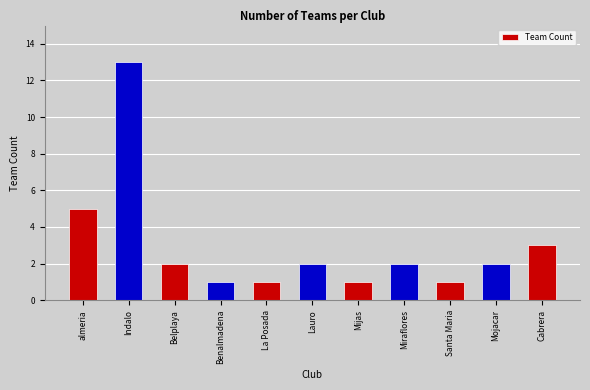

Is it true that the value at Mijas is 2?

False